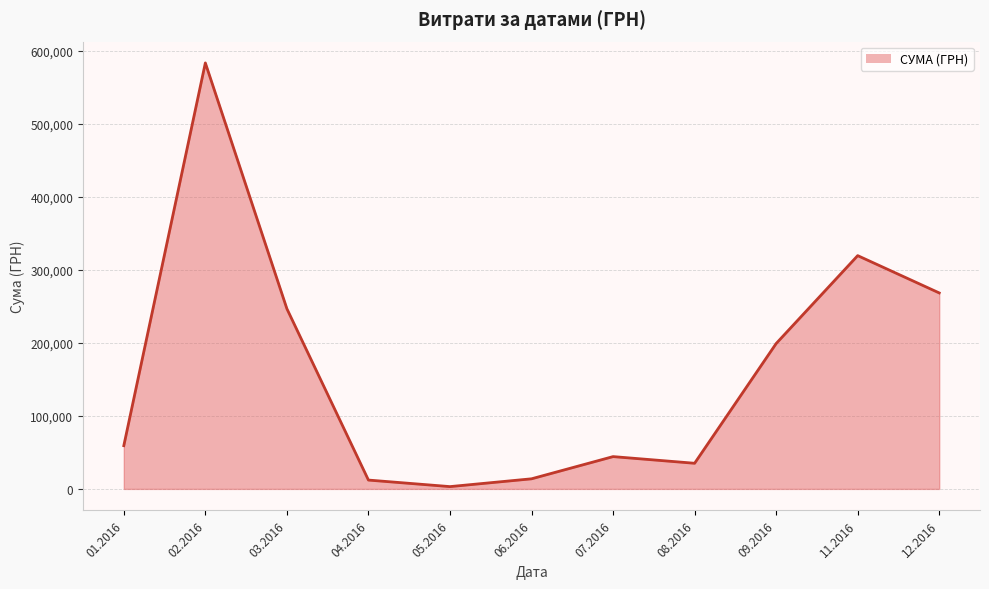

Reading left to right, transcribe all the data shown in this chart.

01.2016=59222.9	02.2016=583556.1	03.2016=246841.0	04.2016=12116.1	05.2016=3157.1	06.2016=13841.3	07.2016=44258.5	08.2016=35130.0	09.2016=199145.2	11.2016=319574.0	12.2016=268468.5